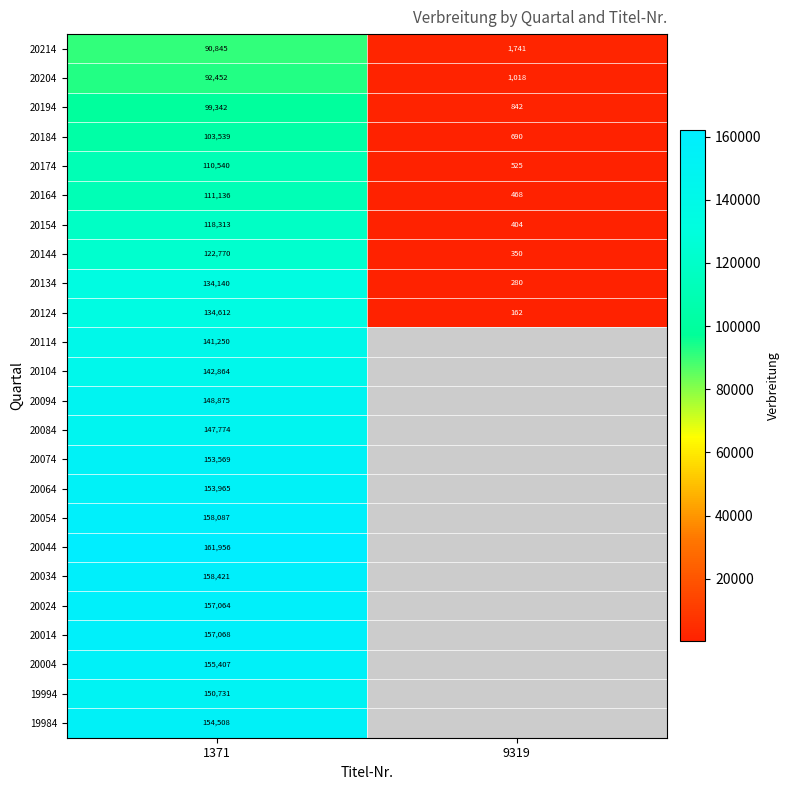

Between 9319 and 1371, which is larger?

1371